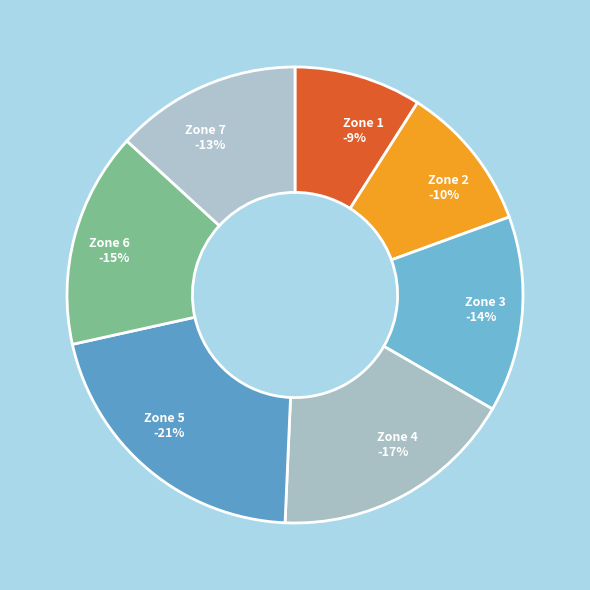

What percentage is the Zone 4 slice, to the nearest percent?

17%